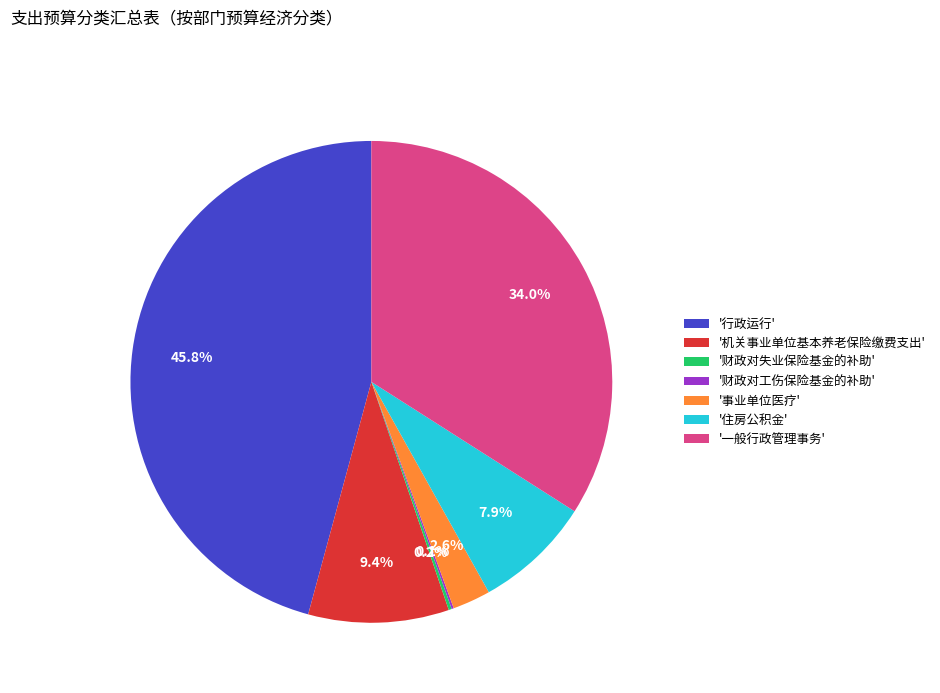

Approximately how many times larger is the value at '住房公积金' compared to '机关事业单位基本养老保险缴费支出'?

0.8